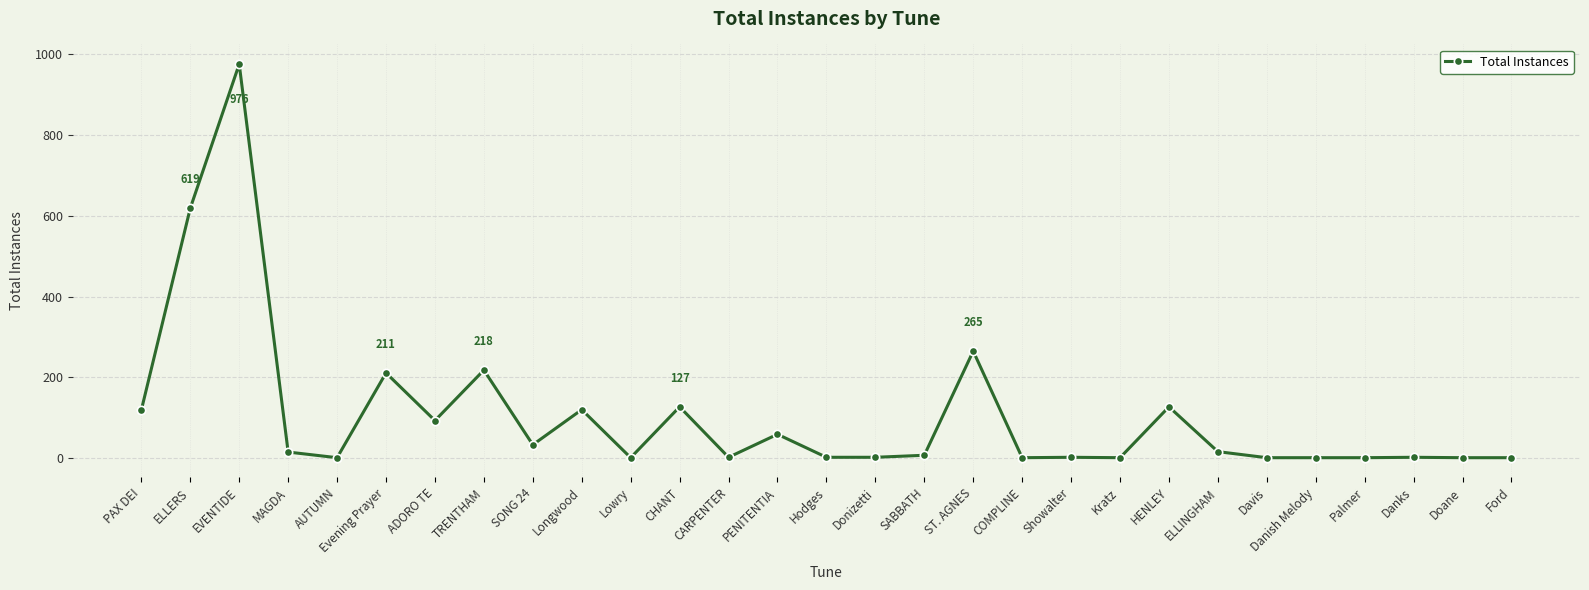

What is the sum of all values?

3024